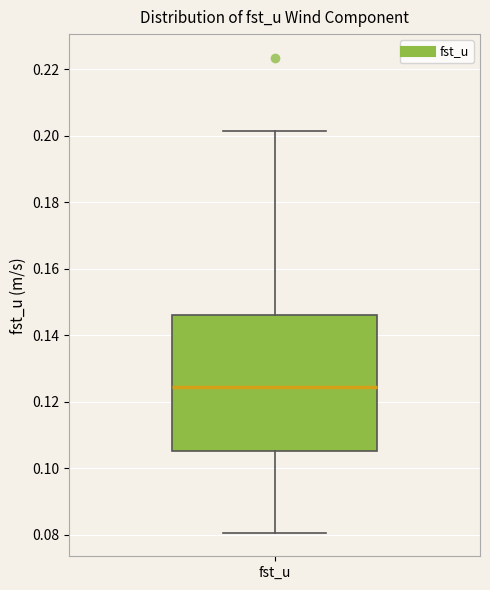

Transcribe this box plot: give where the median line is, the range the box spans, and where the two whiskers end, as read against the y-axis. The values are not printed on the chart, so give them approximately, as read against the axis.

median 0.124, box 0.106 to 0.146, whiskers 0.080 to 0.202